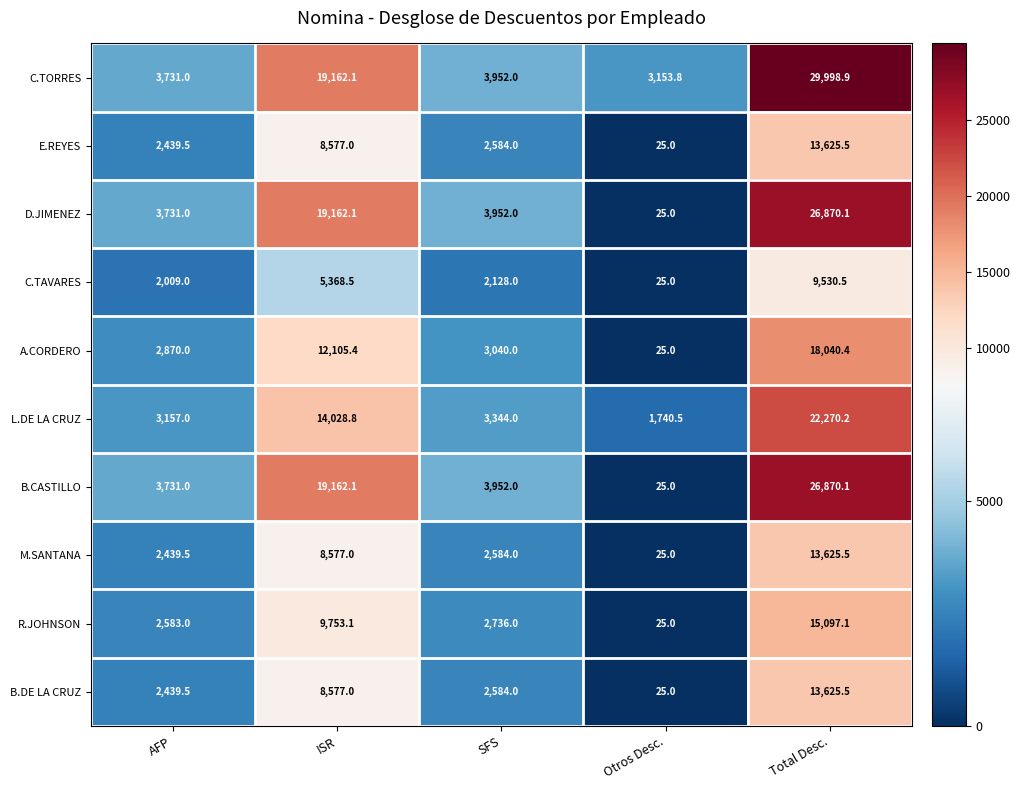

What is the difference between the highest and lowest values at SFS?

1824.0